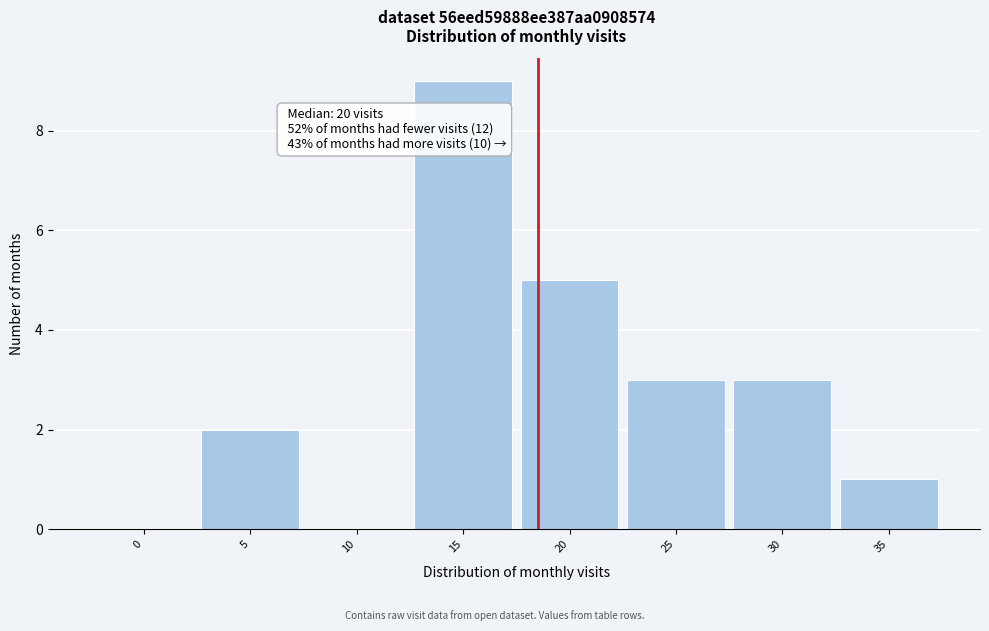

Reading left to right, what are all the values shown in this chart?

0=0	5=2	10=0	15=9	20=5	25=3	30=3	35=1